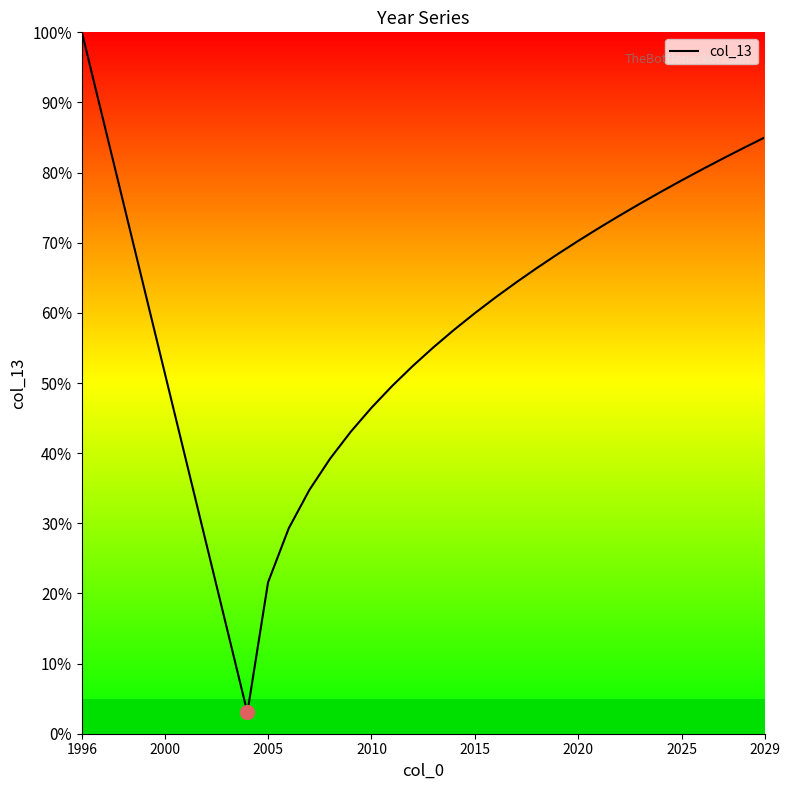

What is the greatest value displayed?

100.0